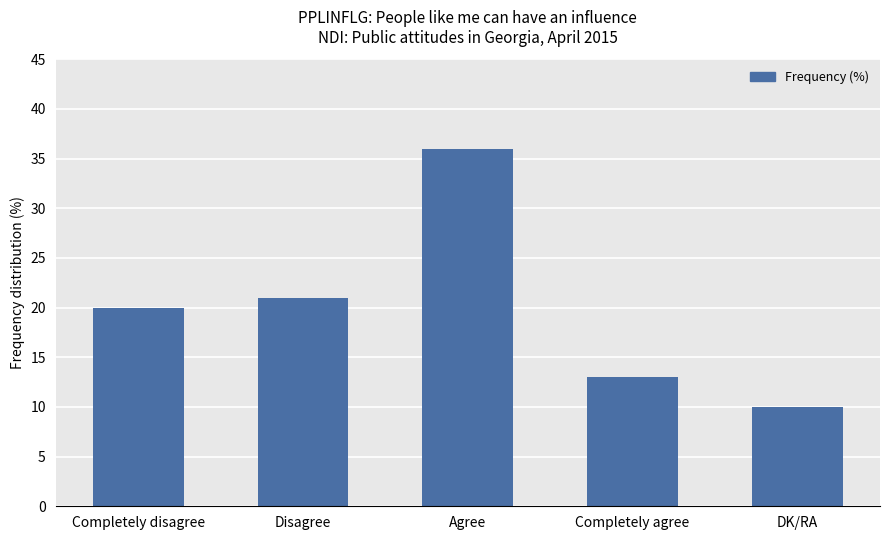

The chart shows a value of 8 at Completely agree. True or false?

False